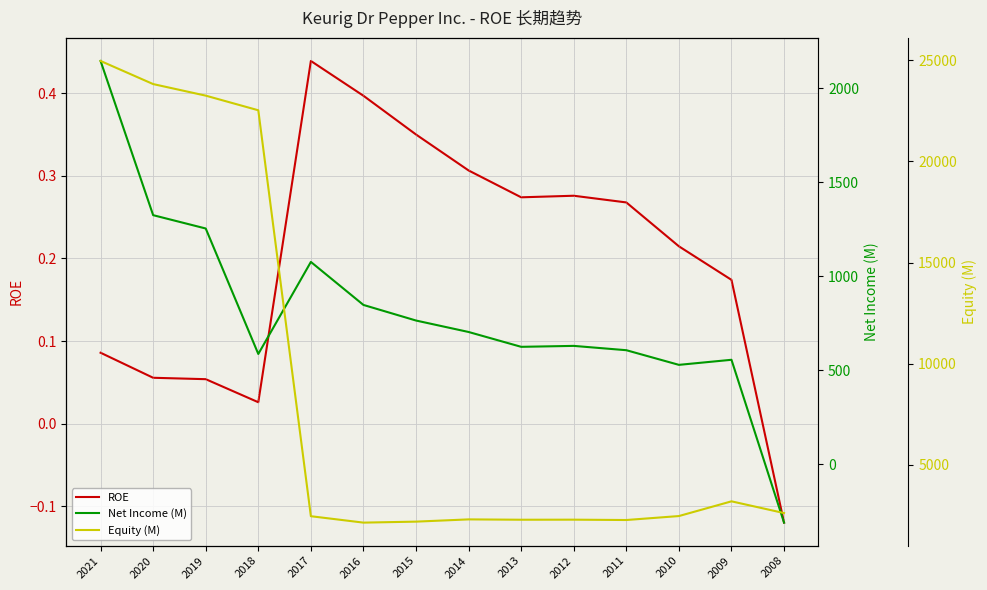

Where is the first local minimum for ROE?

2018